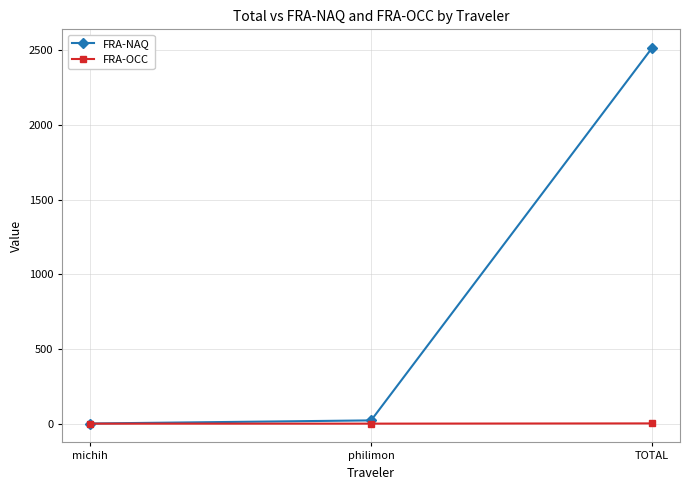

What are all the series names shown in the legend?

FRA-NAQ, FRA-OCC